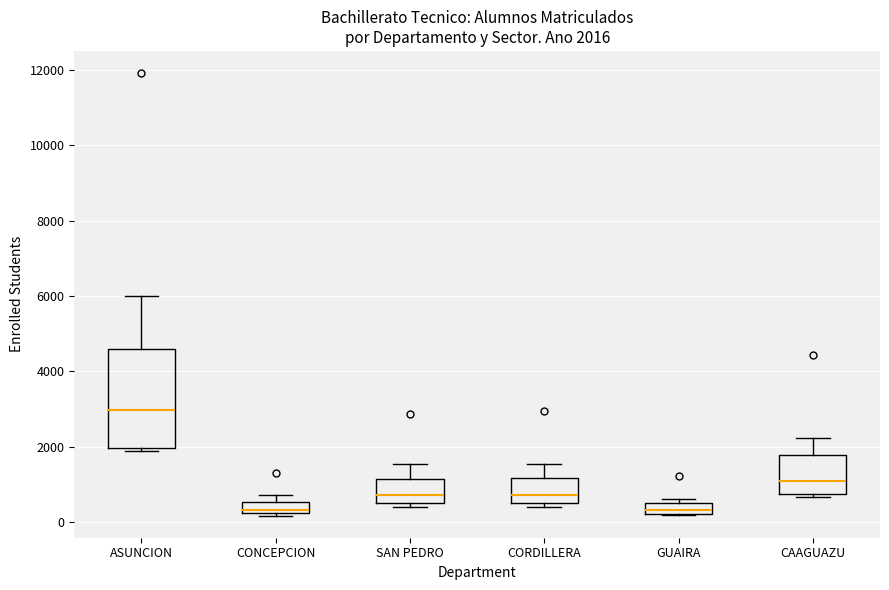

Which box's median line is the highest?

ASUNCION